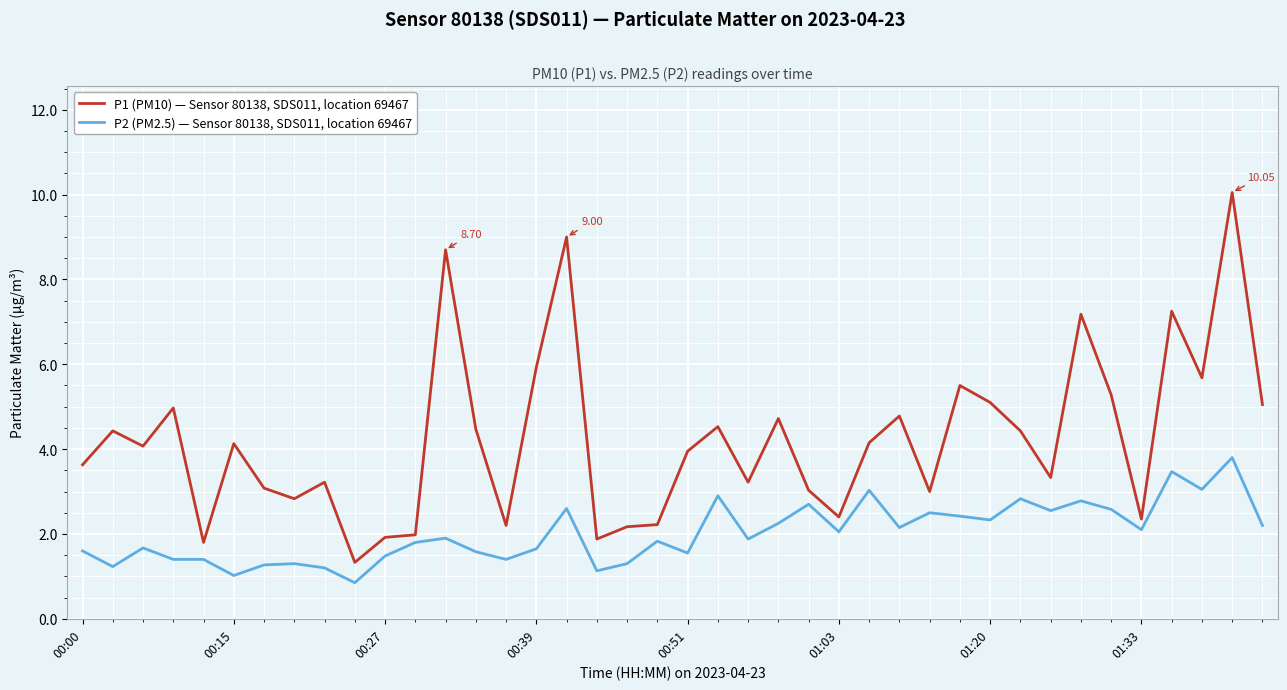

Does the chart have visible grid lines?

Yes